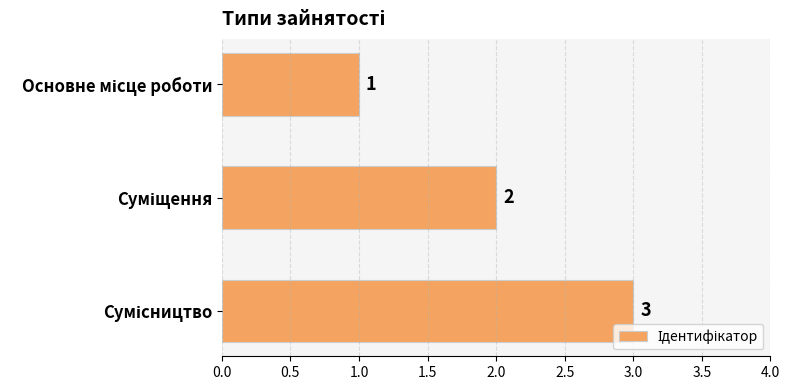

What is the value of the 2nd bar from the top?

2